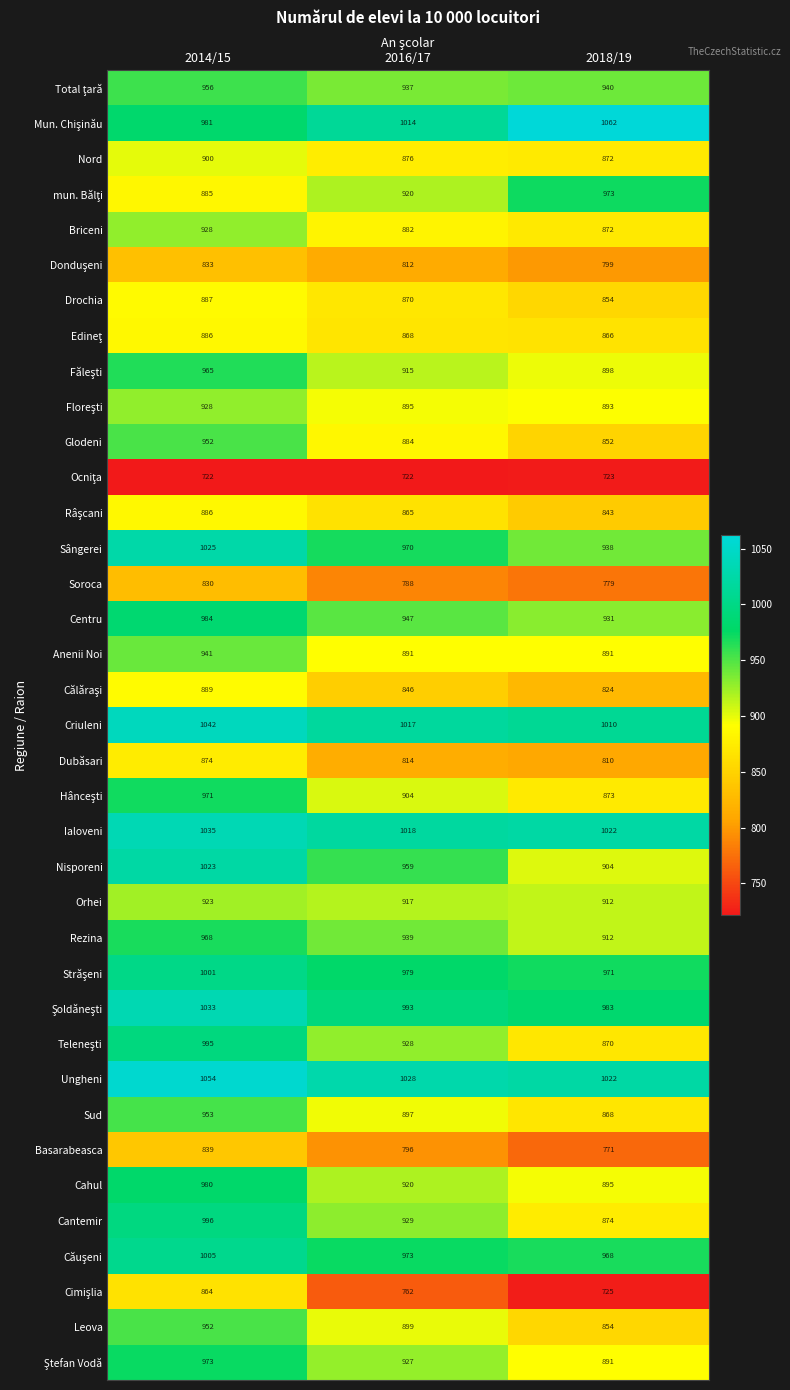

What is the sum of all Glodeni values?

2688